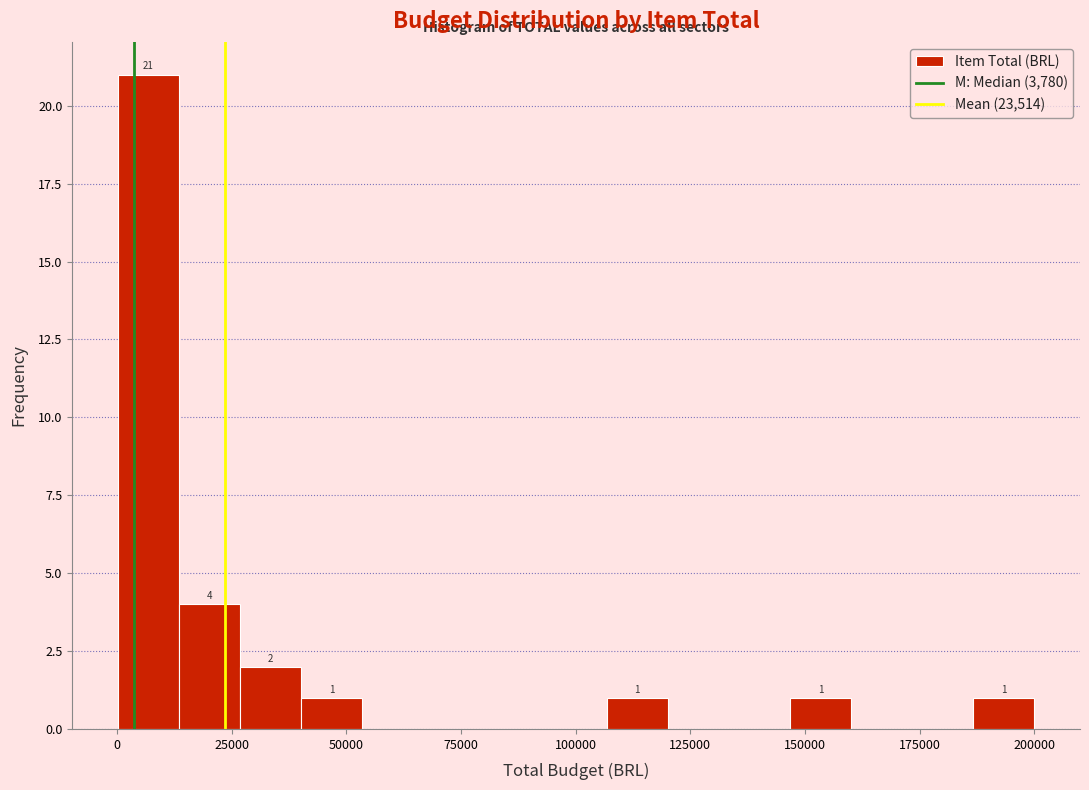

Read against the x-axis, roughly where is the centre of the tallest bar?

5000